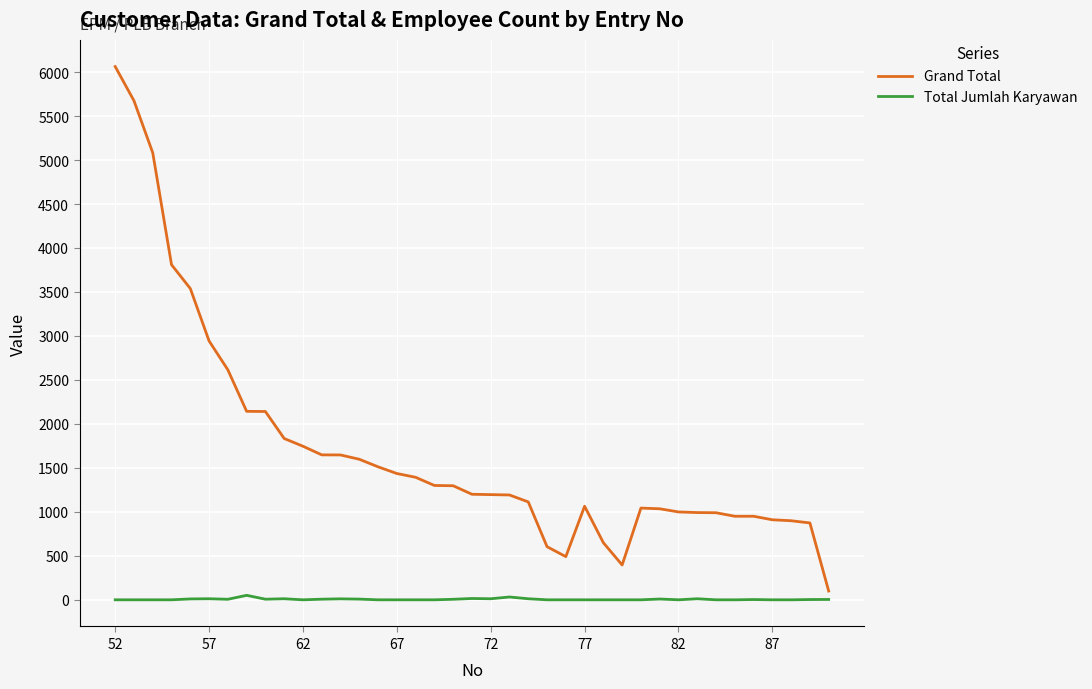

Which series has the largest range (max minus min)?

Grand Total